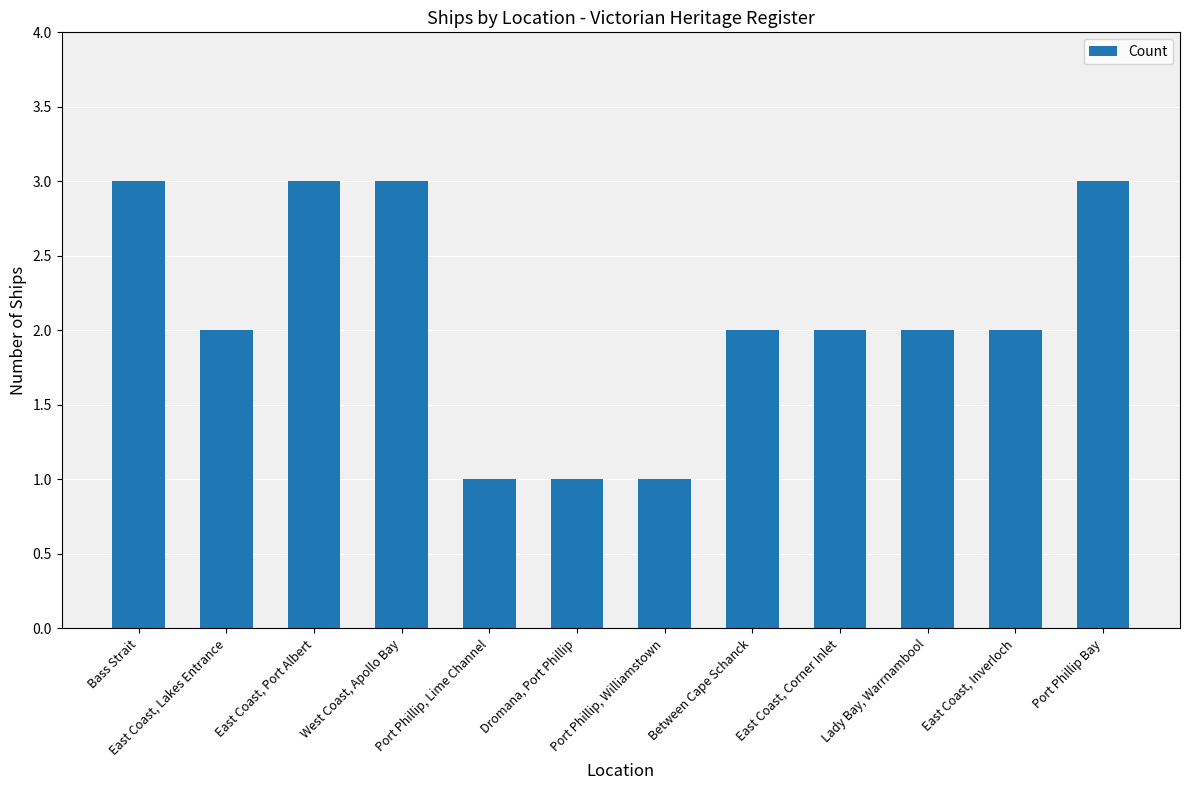

What is the sum of all values?

25